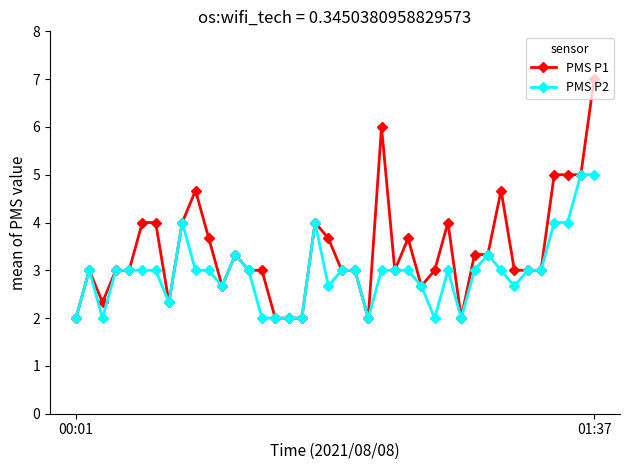

What is the value of the PMS P2 point at the 29th from the left?

3.0